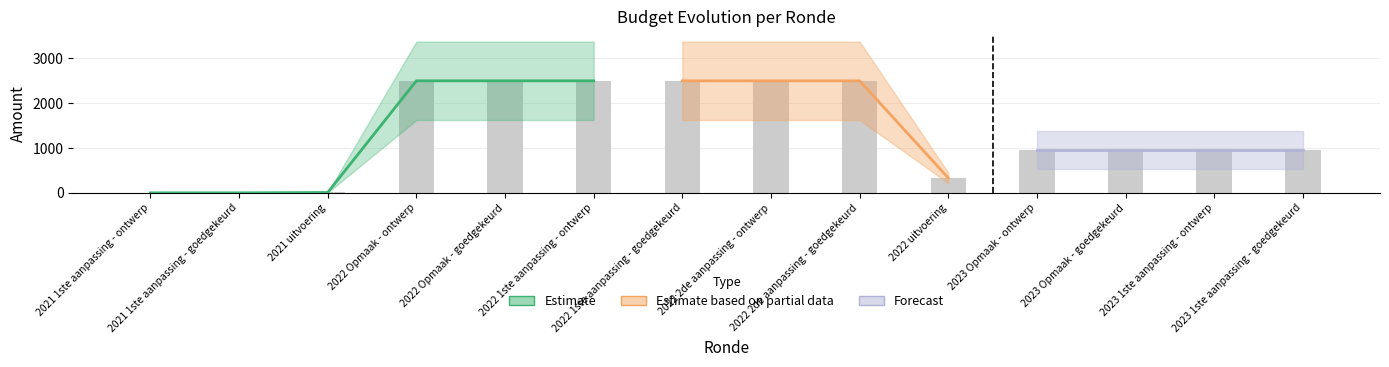

Are the bars grouped side by side (vs. stacked)?

Yes